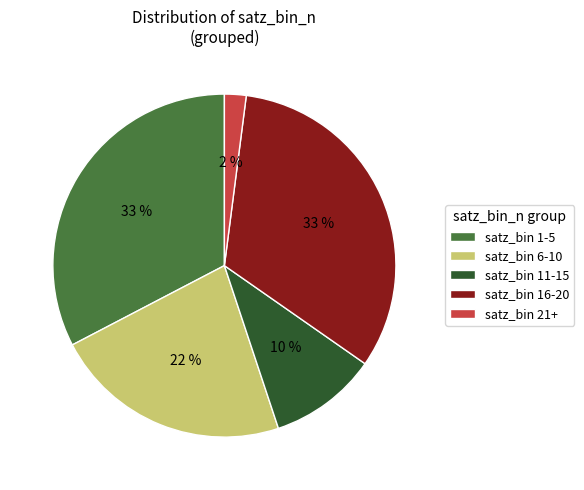

How many slices are in this pie chart?

5